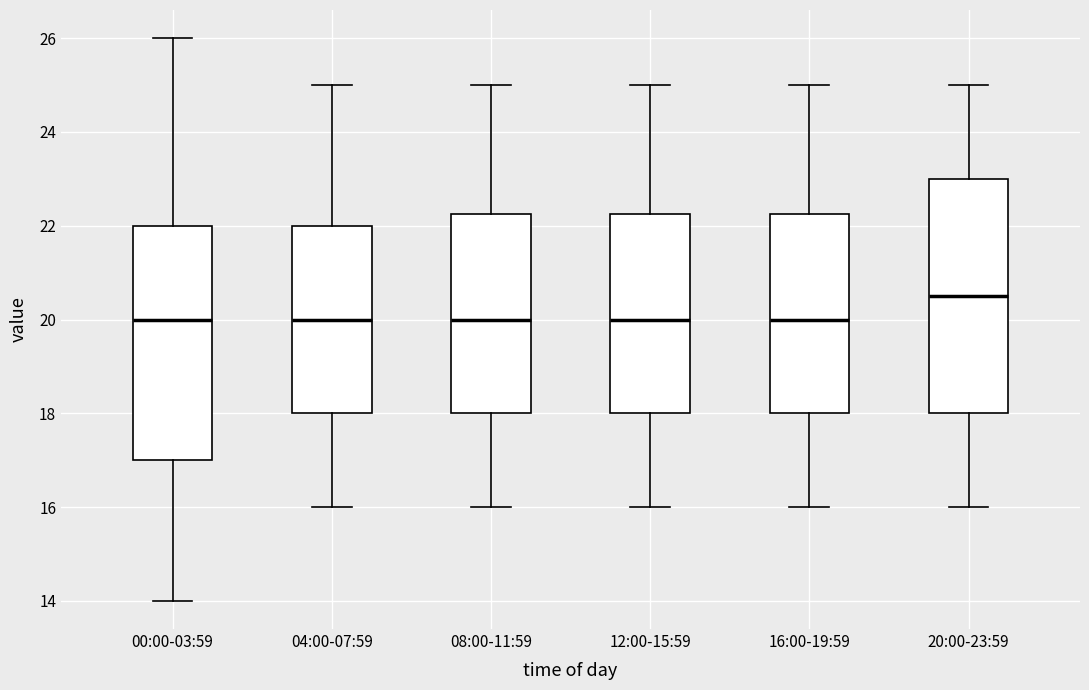

Which box has the highest median line?

20:00-23:59